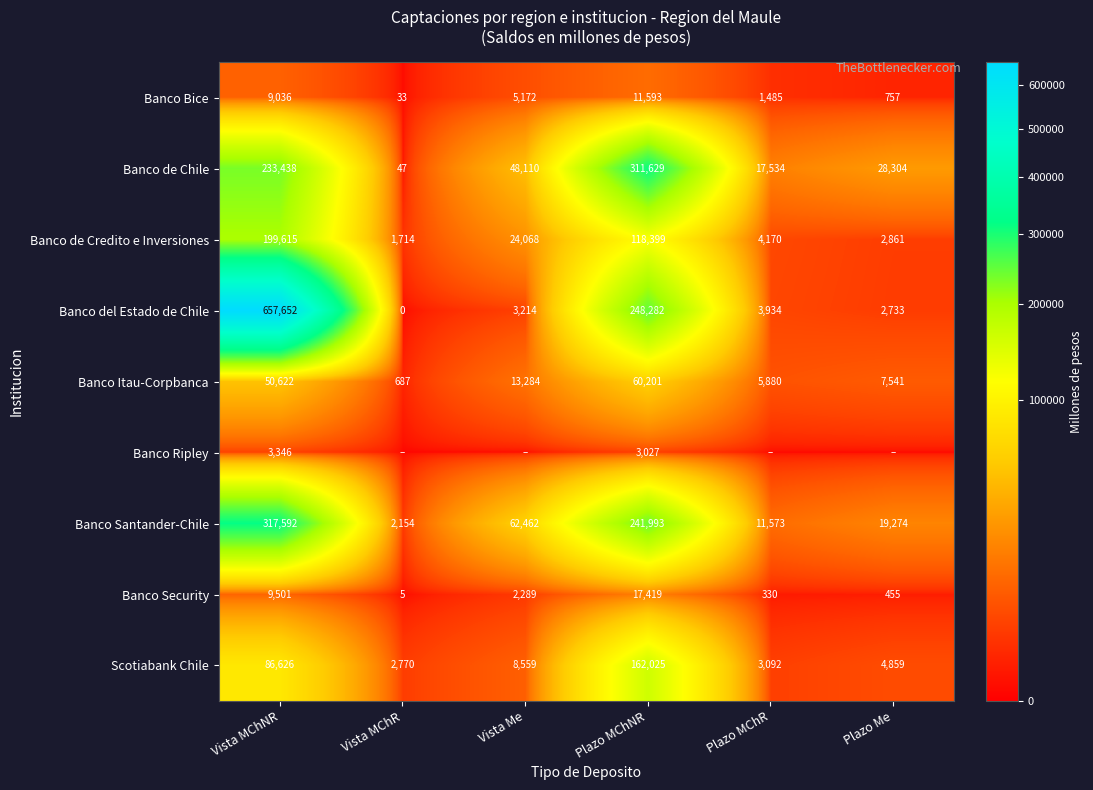

The Banco Bice series shows 33 at Vista MChR. True or false?

True